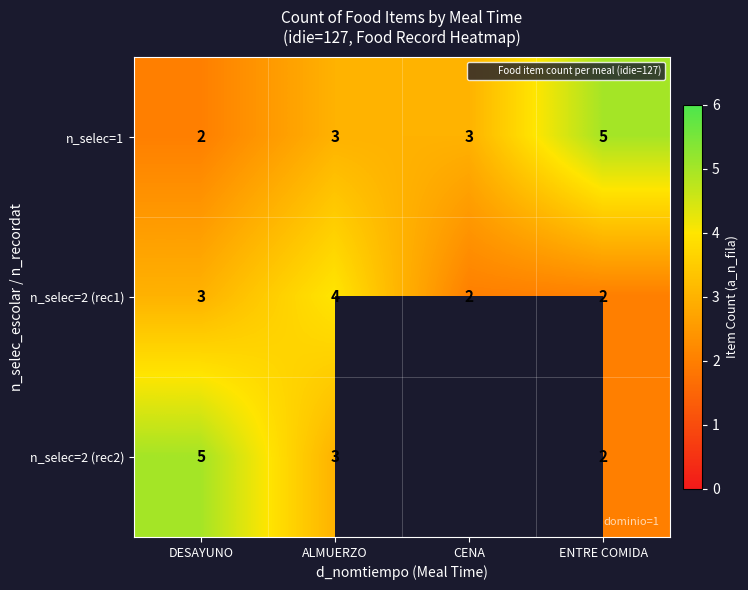

Is the value of n_selec=2 (rec1) at ALMUERZO greater than the value of n_selec=2 (rec2) at ALMUERZO?

Yes